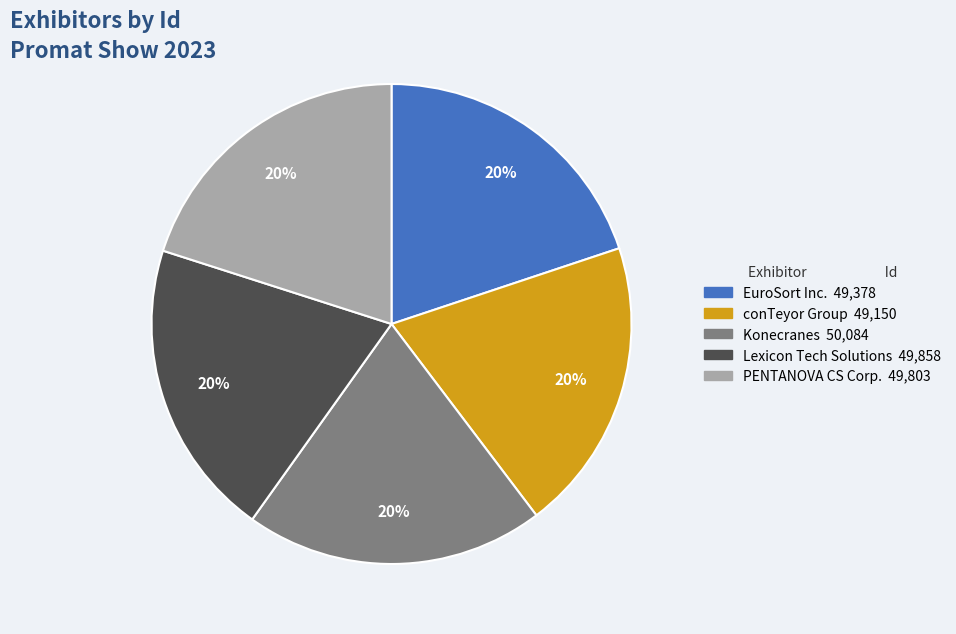

To the nearest percent, what portion does PENTANOVA CS Corp. represent?

20%